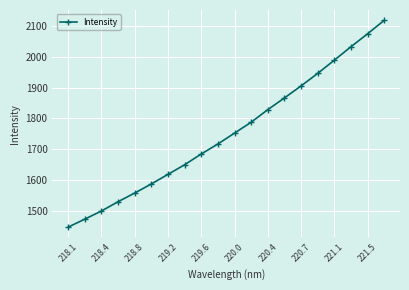

What is the value of the 19th point from the left?

2074.8